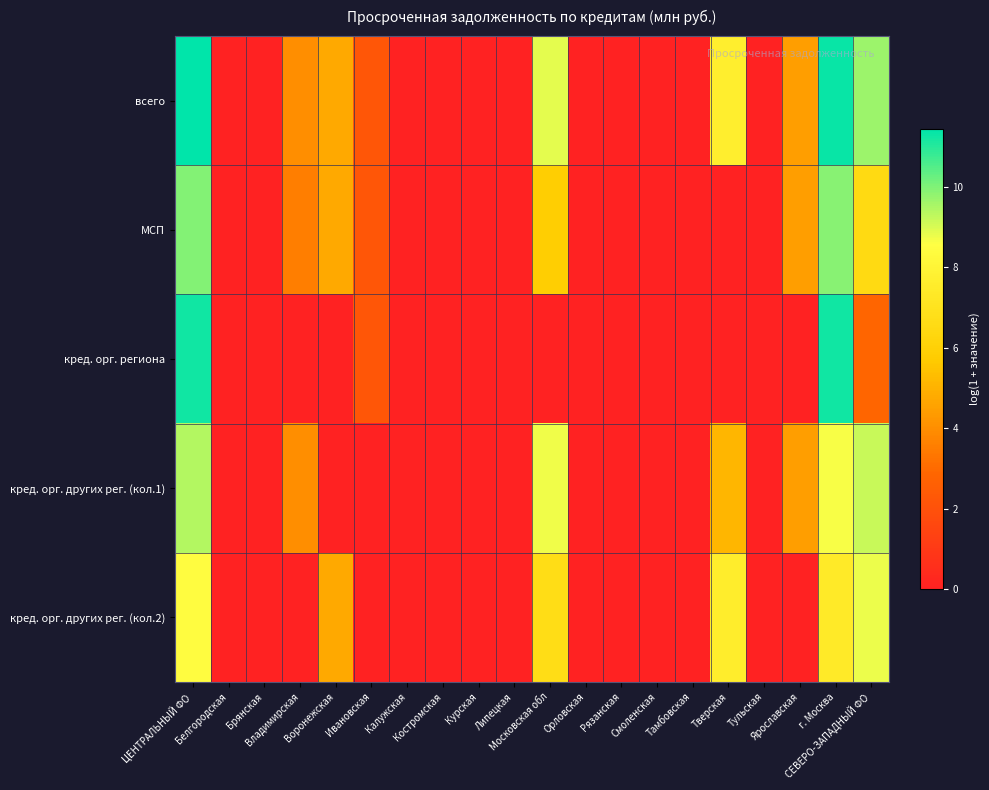

List the series in order of their peak value, lowest first.

кред. орг. других рег. (кол.2), кред. орг. других рег. (кол.1), МСП, кред. орг. региона, всего